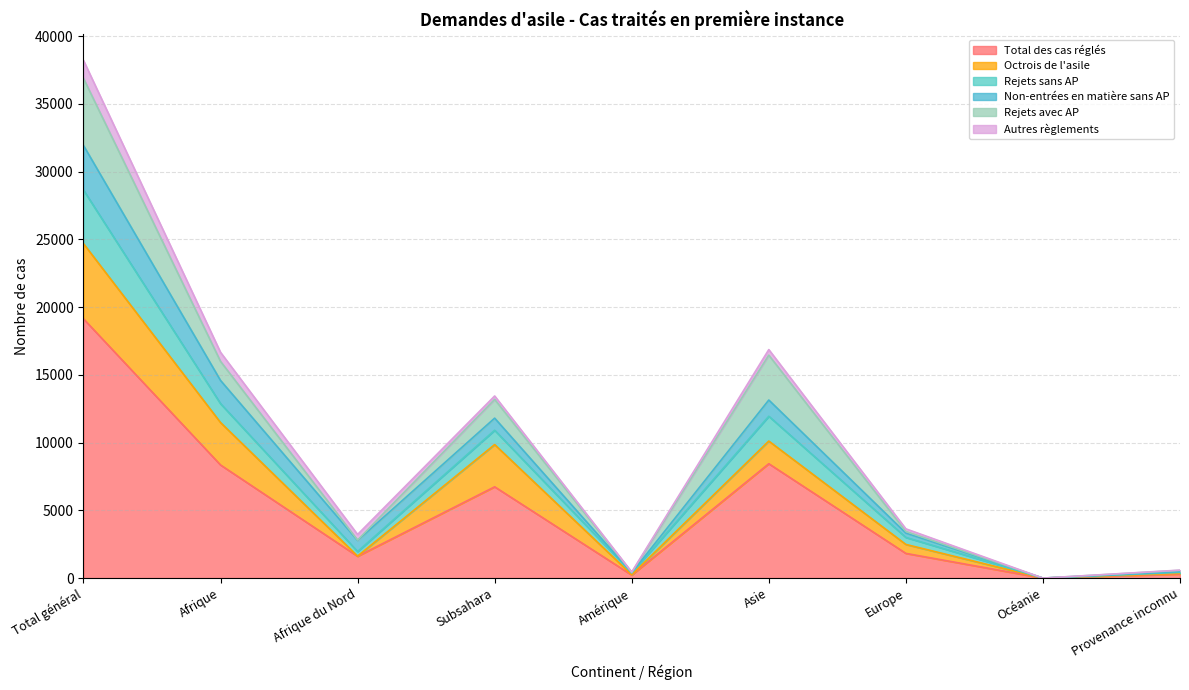

The Autres règlements series shows 253 at Subsahara. True or false?

True